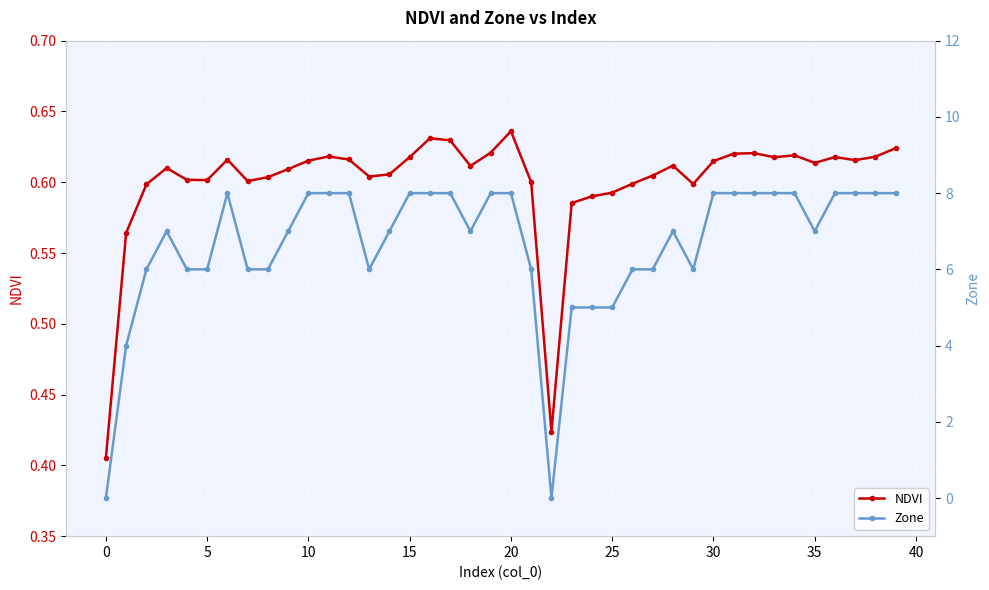

How many NDVI values are between 0 and 1?

40